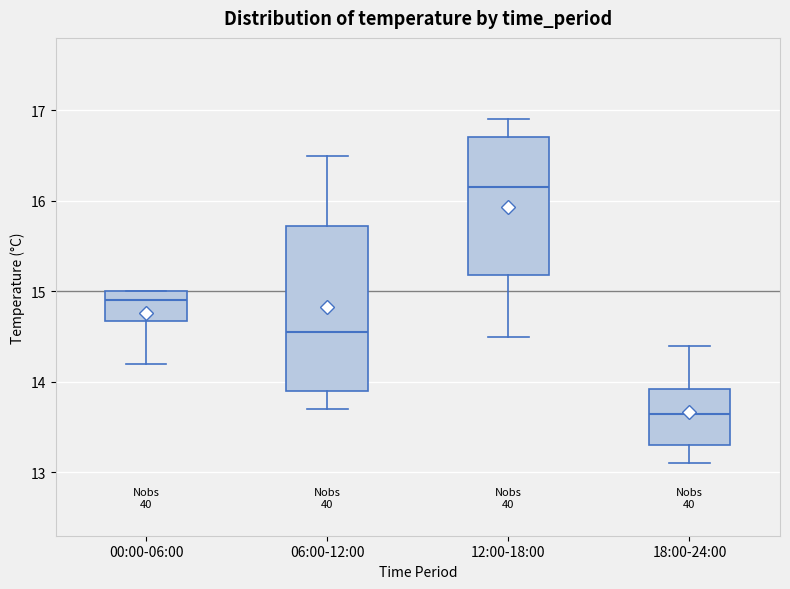

Reading left to right, transcribe this box plot: for each box, give where its median line is, the range the box spans, and where its two whiskers end, as read against the y-axis. The values are not printed on the chart, so give them approximately, as read against the axis.

00:00-06:00: median 14.9, box 14.7 to 15.0, whiskers 14.2 to 15.0
06:00-12:00: median 14.6, box 13.9 to 15.7, whiskers 13.7 to 16.5
12:00-18:00: median 16.2, box 15.2 to 16.7, whiskers 14.5 to 16.9
18:00-24:00: median 13.7, box 13.3 to 13.9, whiskers 13.1 to 14.4